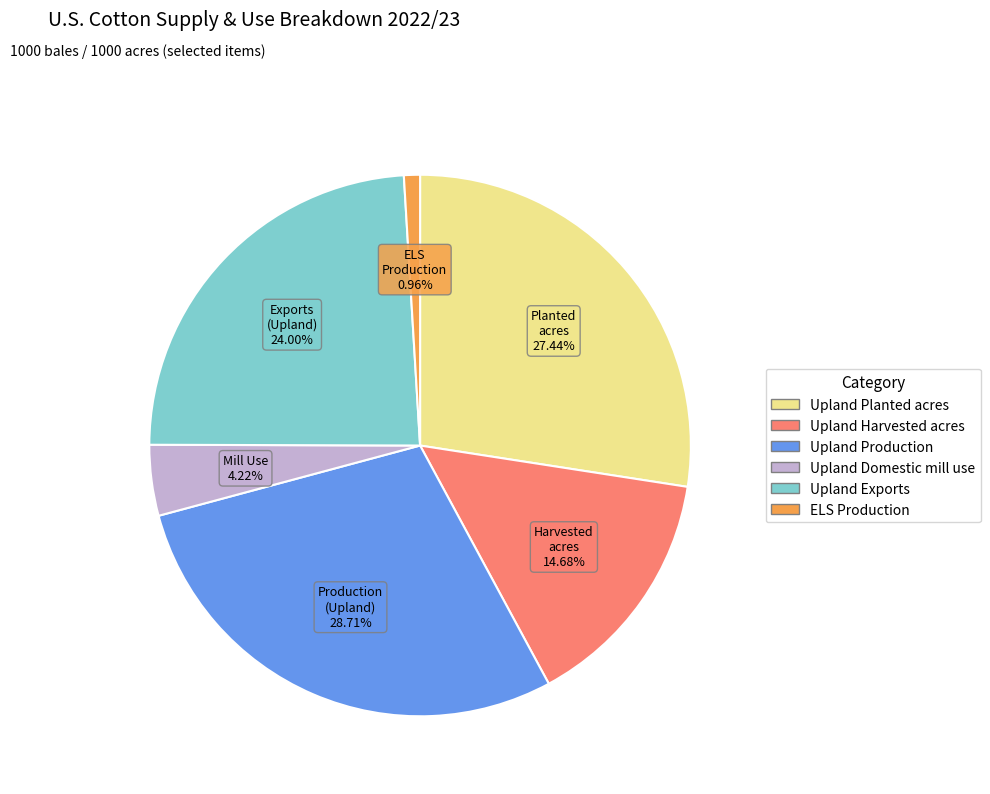

Which has a higher value, Upland Exports or Upland Harvested acres?

Upland Exports